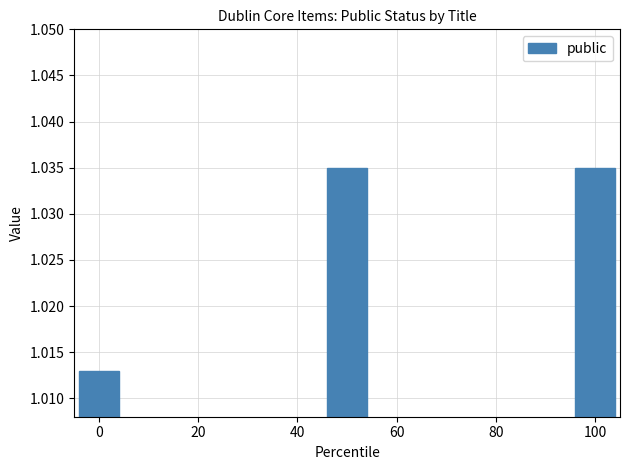

Count the values in the range 1 to 2.

3